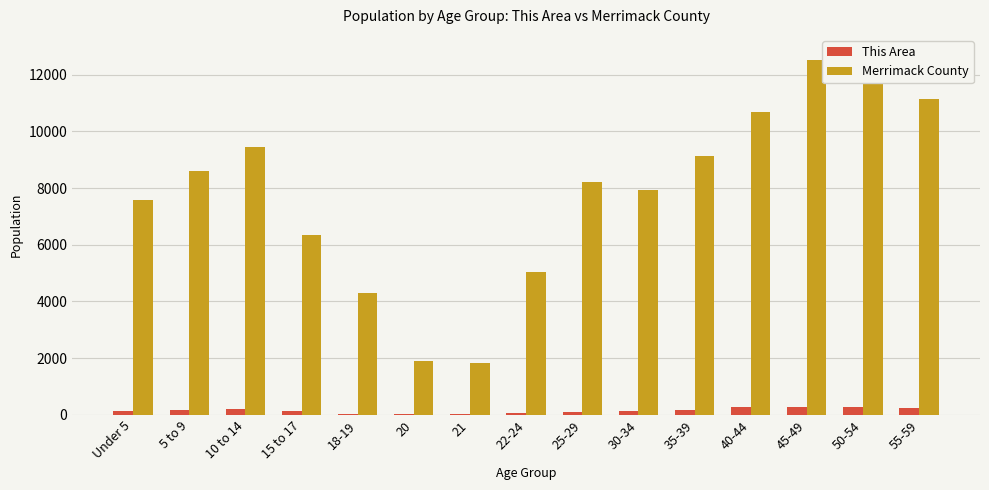

At 15 to 17, list the series in order from largest to smallest.

Merrimack County, This Area